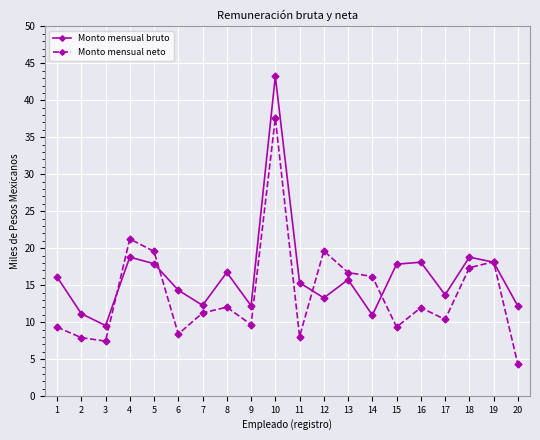

Is it true that Monto mensual neto equals 12.8 at 15?

False